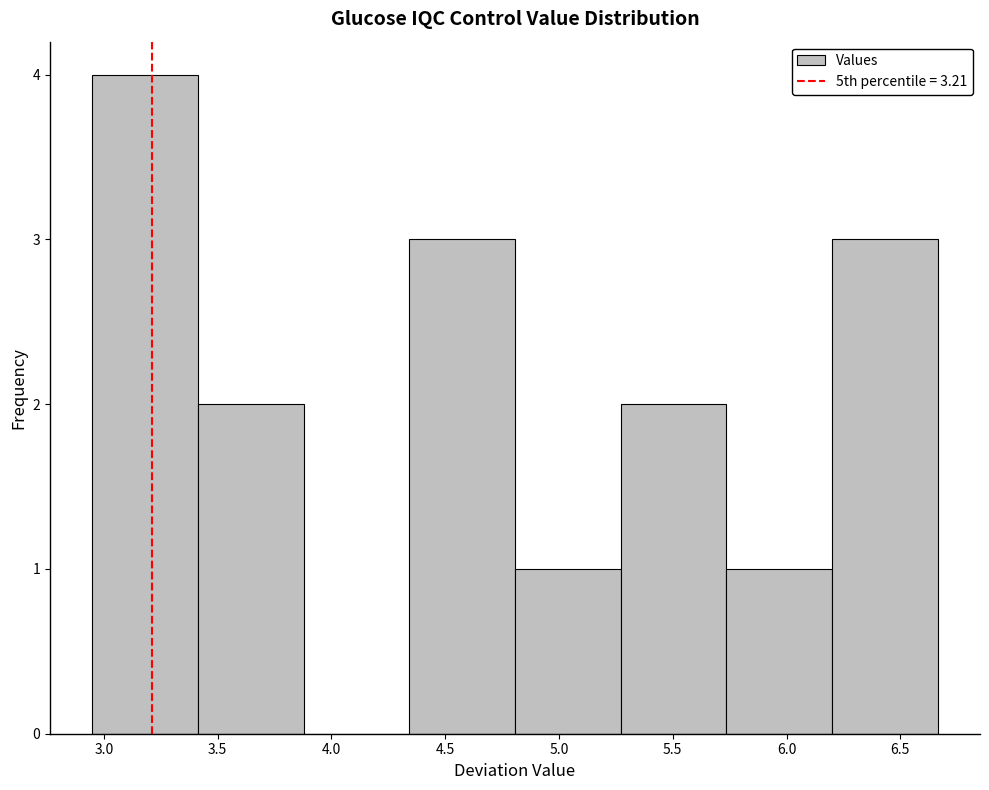

What is the height of the bar covering 4.80 to 5.25 on the x-axis? Neither the bar edges nor the heights are printed on the chart, so give them approximately, as read against the axes.

1